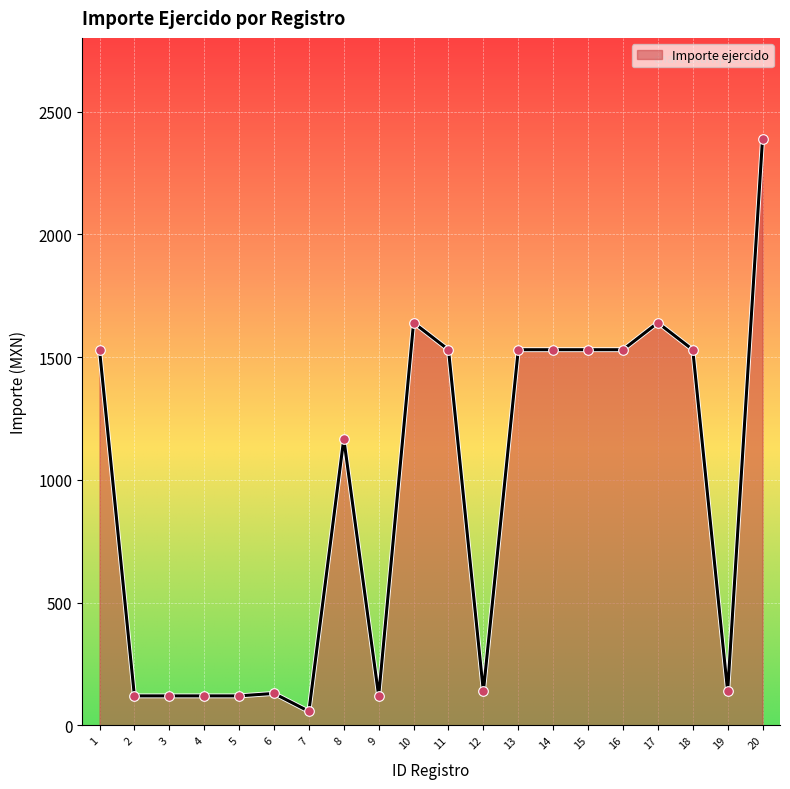

What is the ratio of the value at 2 to the value at 14?

0.1